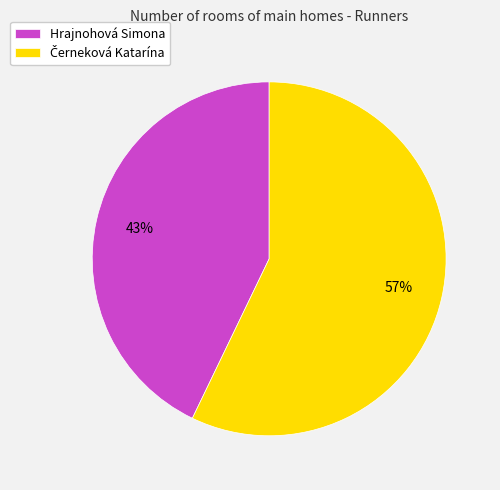

True or false: Hrajnohová Simona accounts for 51% of the total.

False